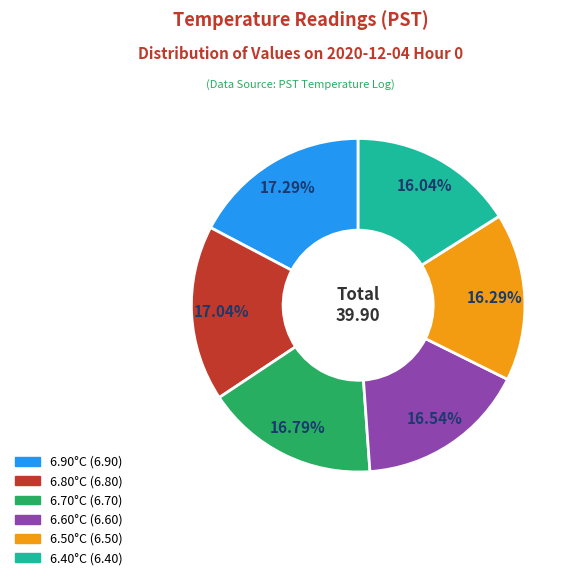

How many segments does this pie chart have?

6